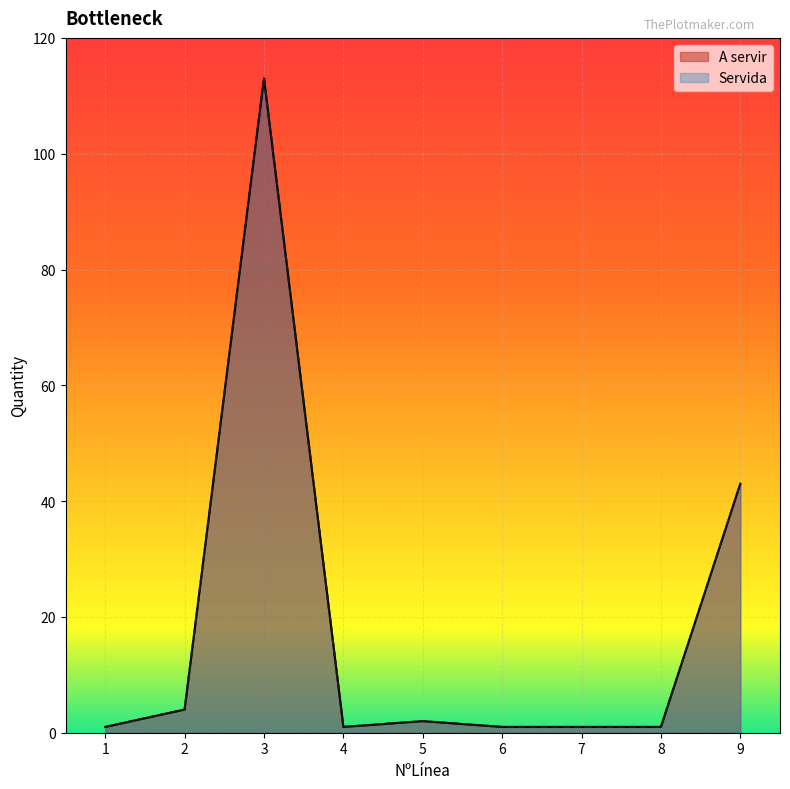

Is it true that Servida equals 2 at 1?

False